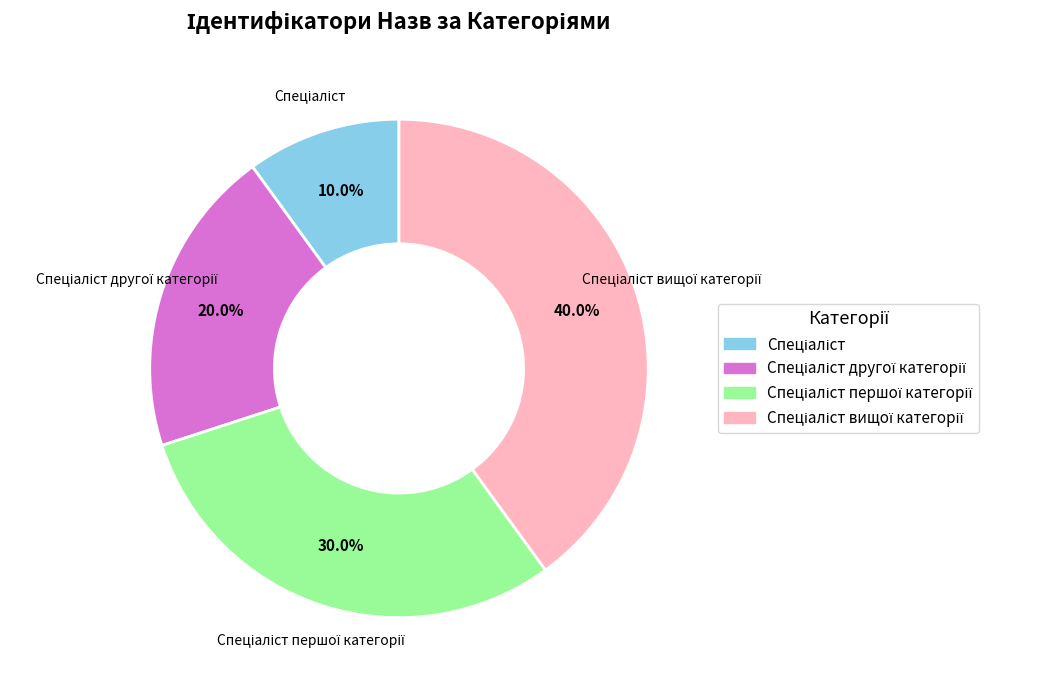

Is there a majority slice in this chart?

No